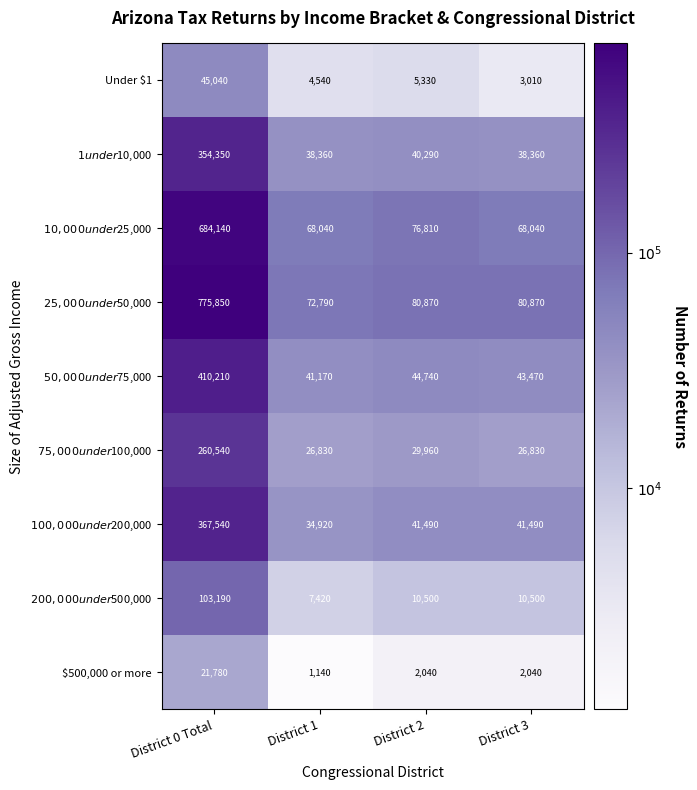

What is the maximum value shown in the chart?

775850